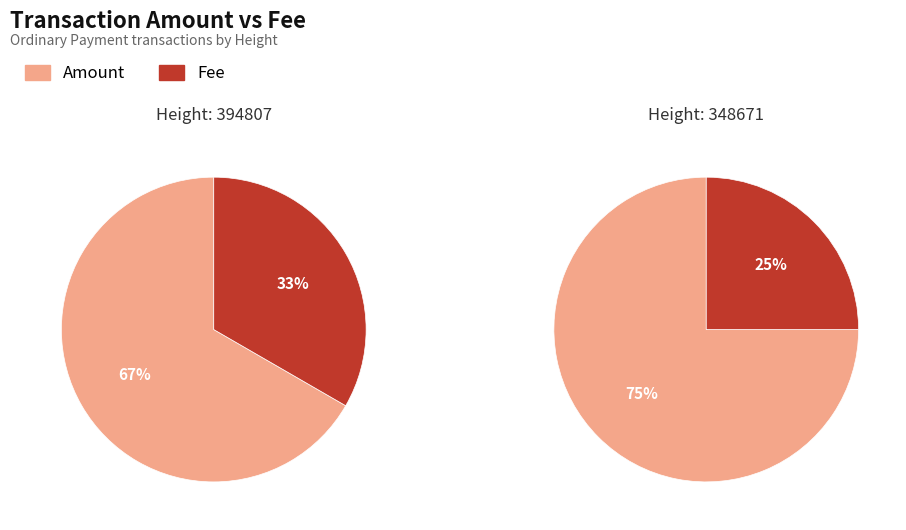

To the nearest percent, what percentage of the pie is 348671?

50%